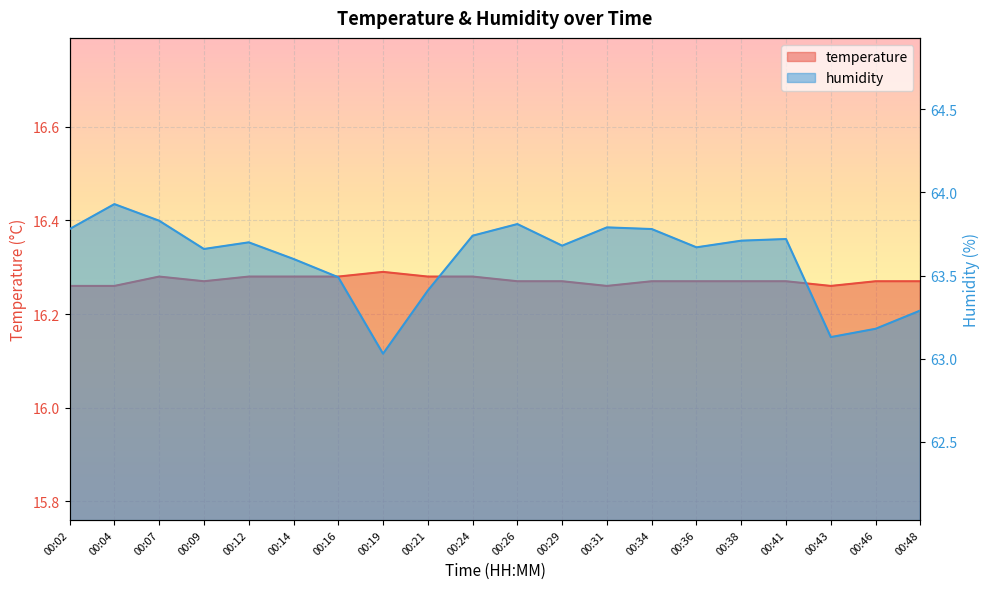

How many interior local valleys does the humidity series have?

5